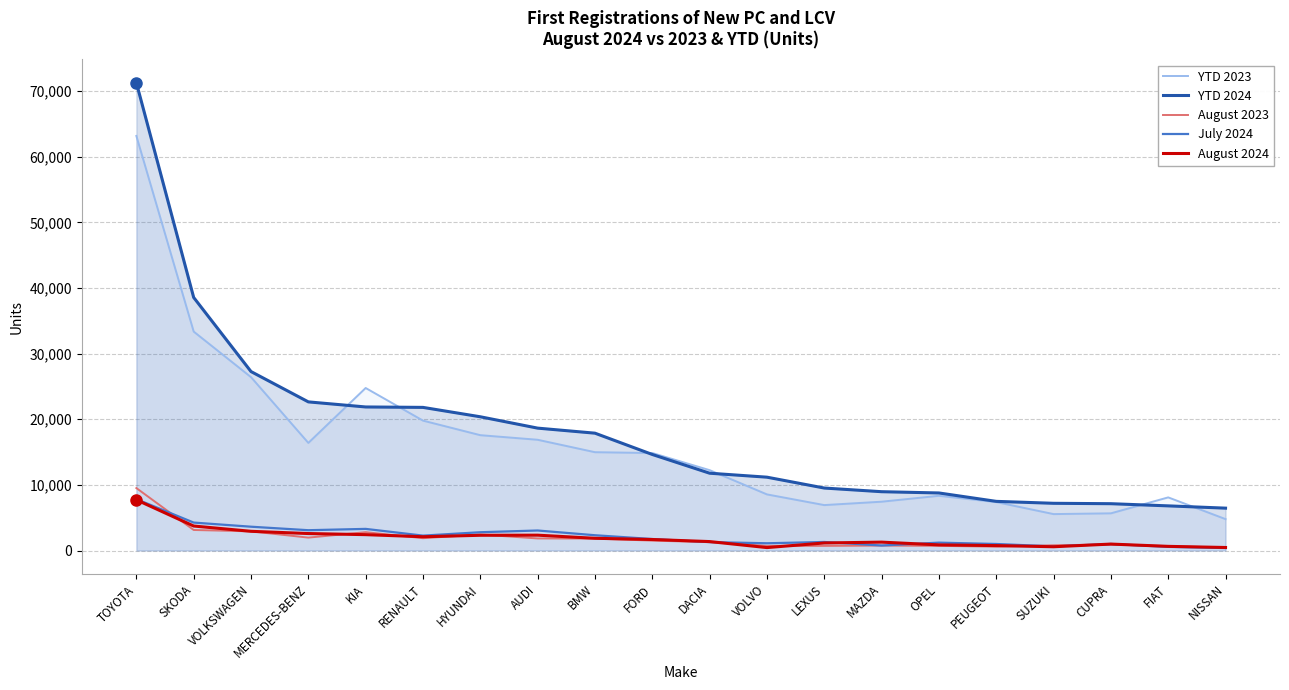

Is the value of August 2024 at TOYOTA greater than the value of YTD 2023 at NISSAN?

Yes